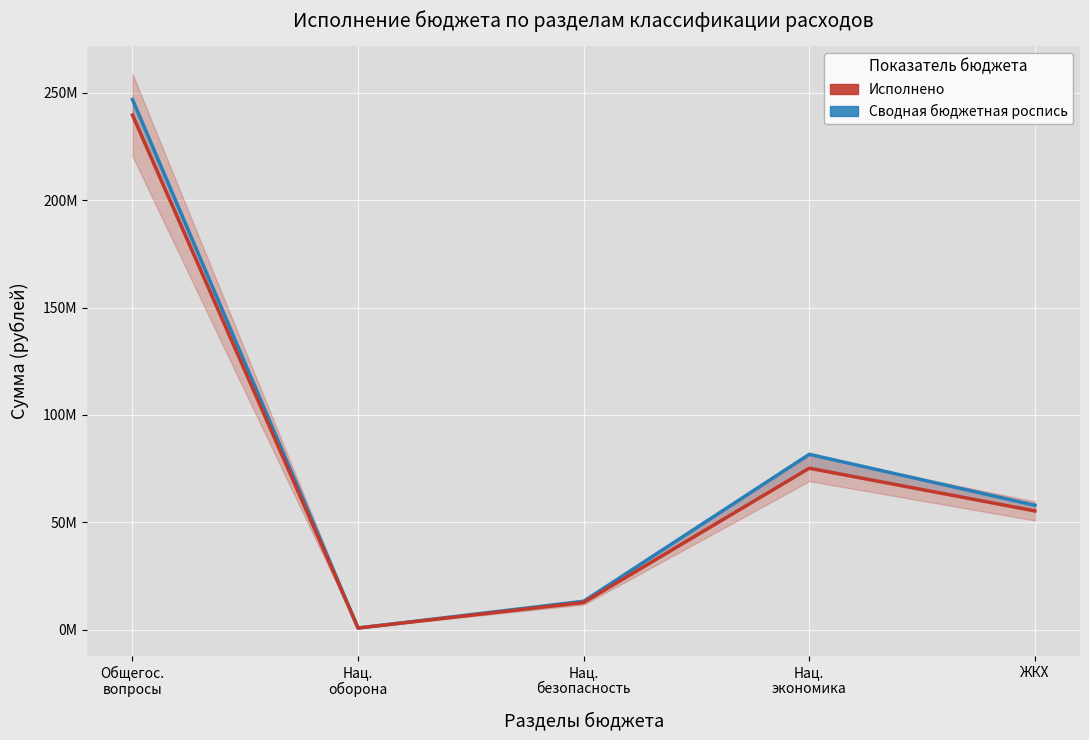

The Исполнено series shows 36146479.9 at Нац.
экономика. True or false?

False